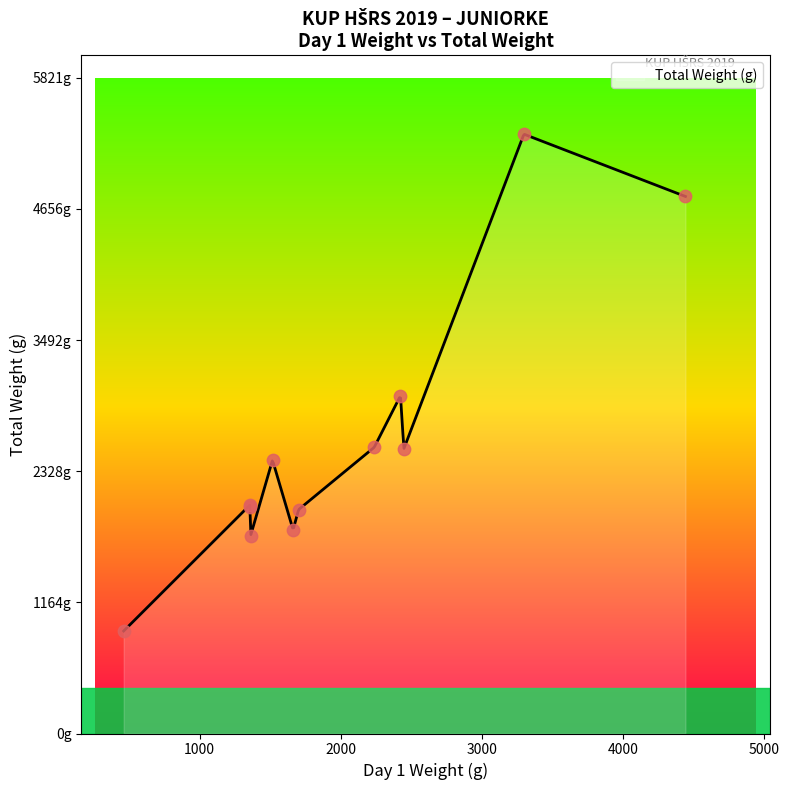

What is the change in value from 2238 to 1357?

-512